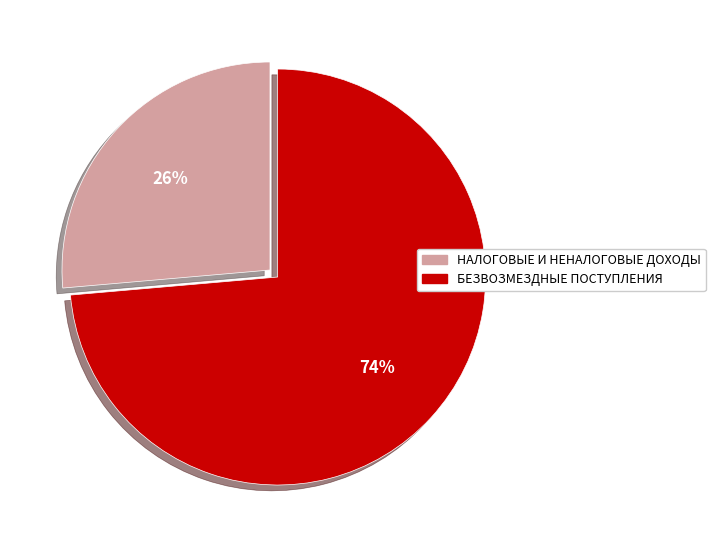

Count the number of slices in the pie.

2